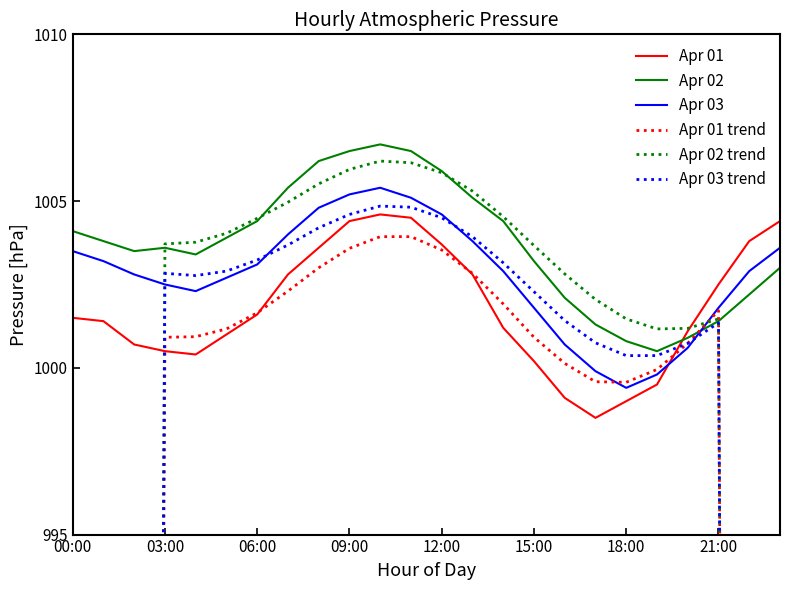

Rank the series by their maximum value, from highest to lowest.

Apr 02, Apr 02 trend, Apr 03, Apr 03 trend, Apr 01, Apr 01 trend